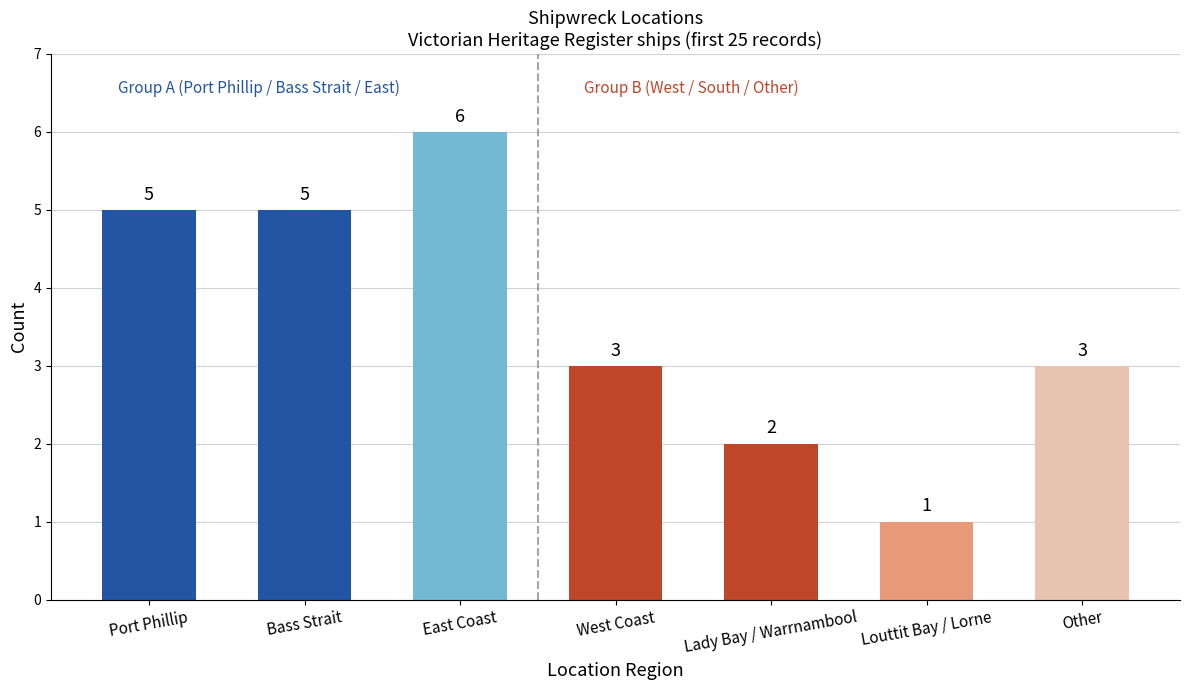

Reading left to right, what are all the values shown in this chart?

Port Phillip=5	Bass Strait=5	East Coast=6	West Coast=3	Lady Bay / Warrnambool=2	Louttit Bay / Lorne=1	Other=3